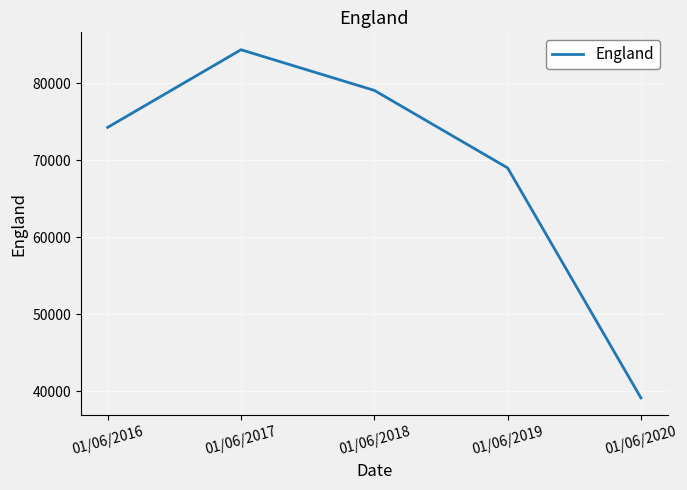

Is it true that the value at 01/06/2020 is 20394?

False